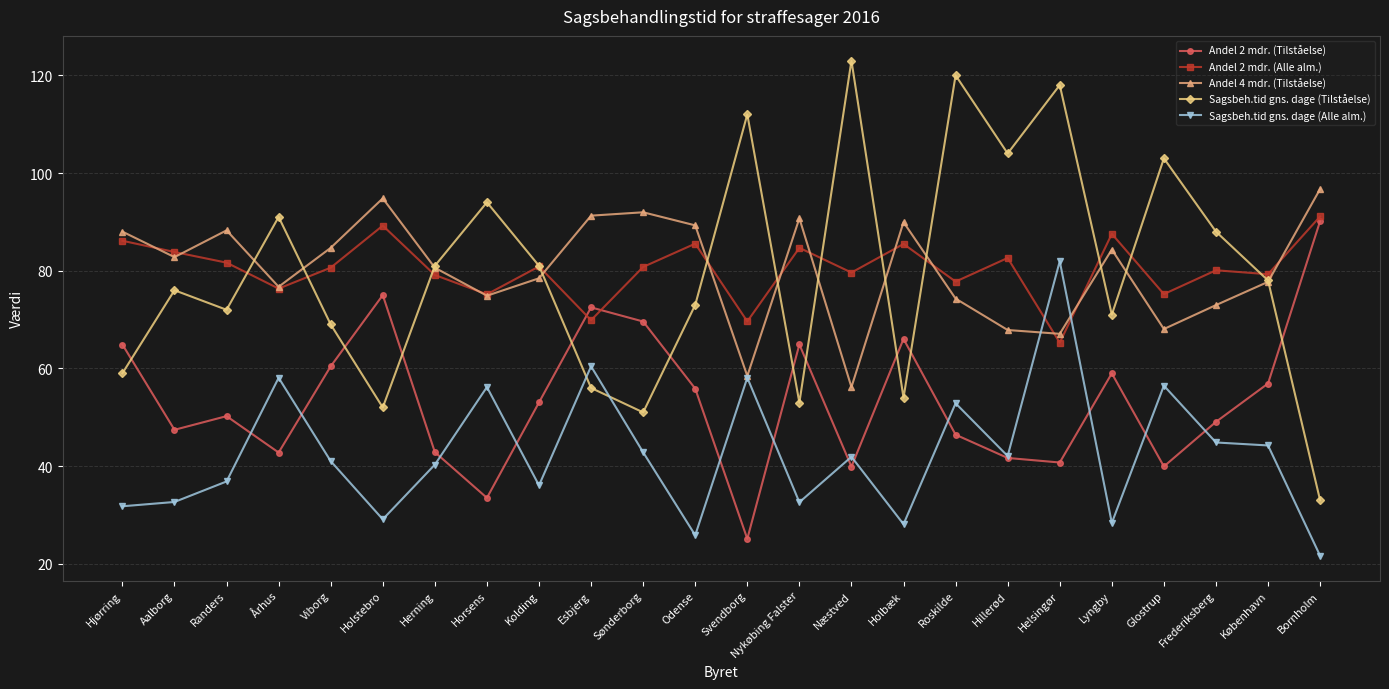

What is the difference between the maximum and minimum values in the Sagsbeh.tid gns. dage (Alle alm.) series?

60.3